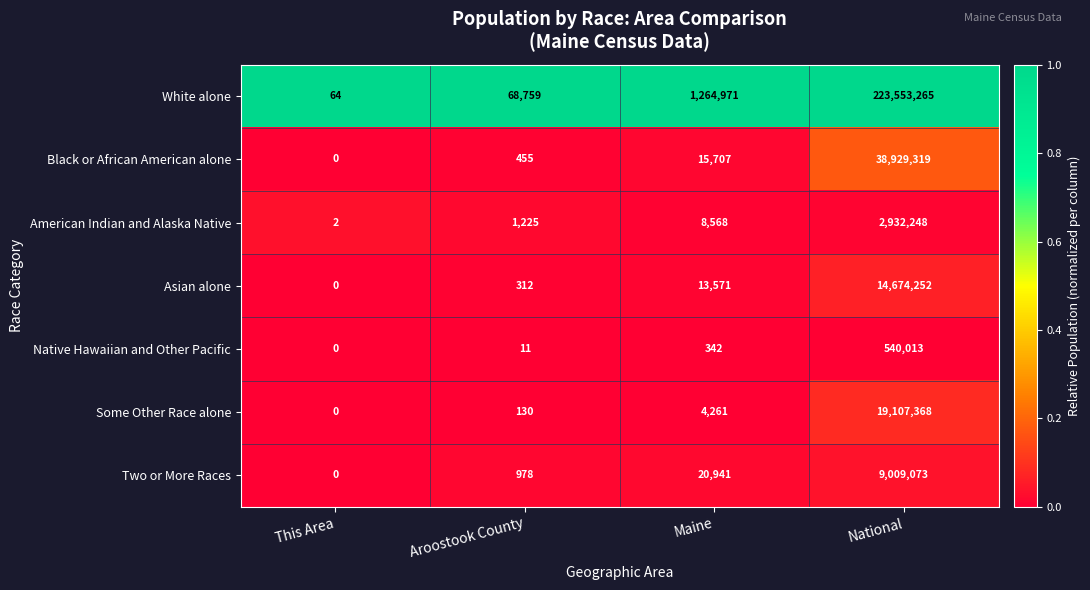

True or false: Native Hawaiian and Other Pacific has a value of -197836 at This Area.

False